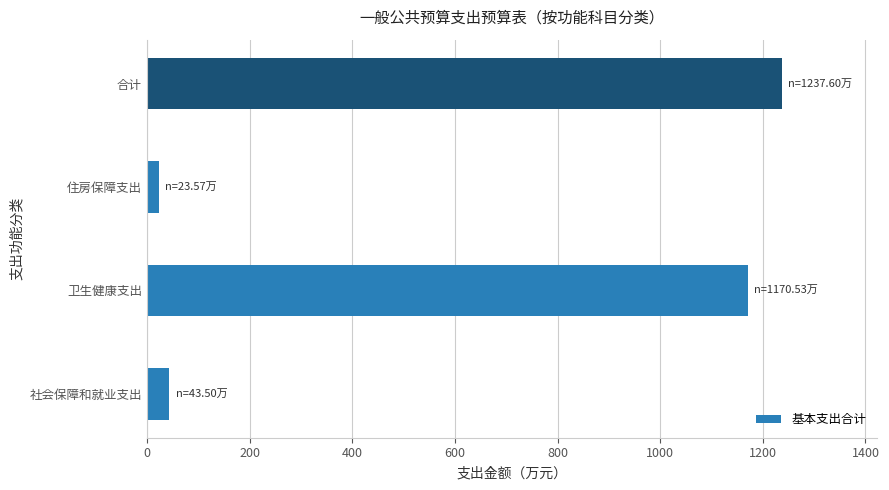

Reading bottom to top, what are all the values shown in this chart?

43.5	1170.5	23.6	1237.6